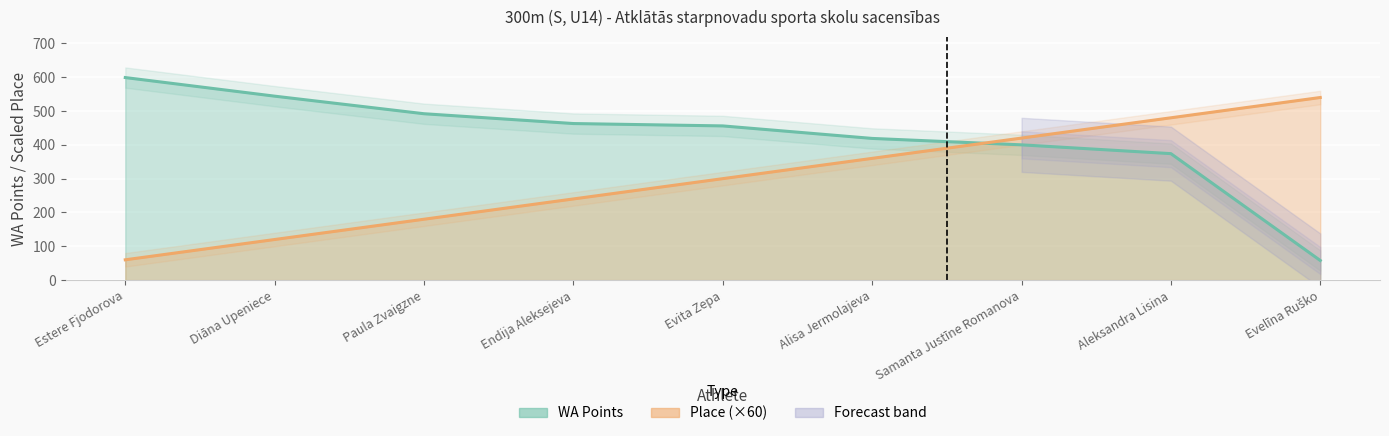

True or false: WA Points has a value of 874 at Estere Fjodorova.

False